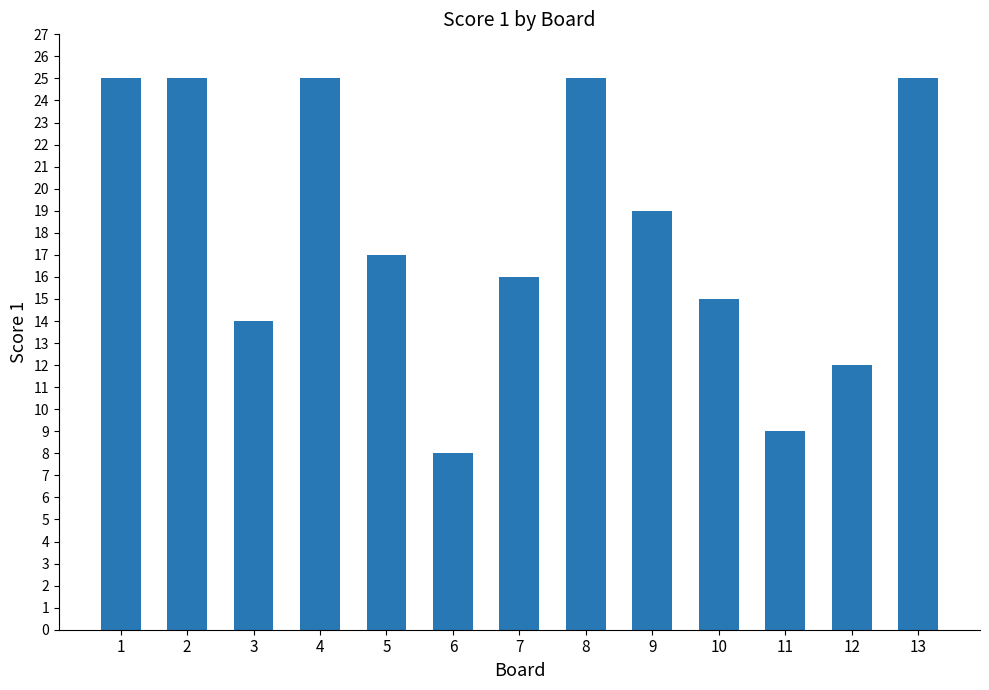

Between 10 and 7, which is larger?

7